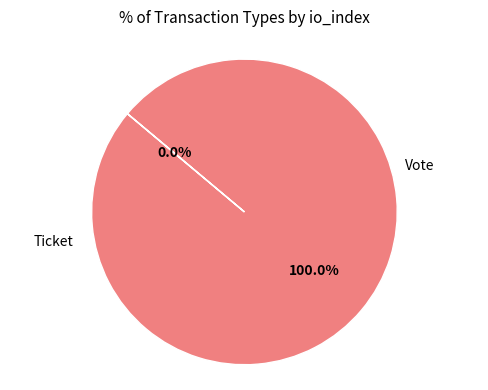

What is the largest slice in the pie chart?

Vote